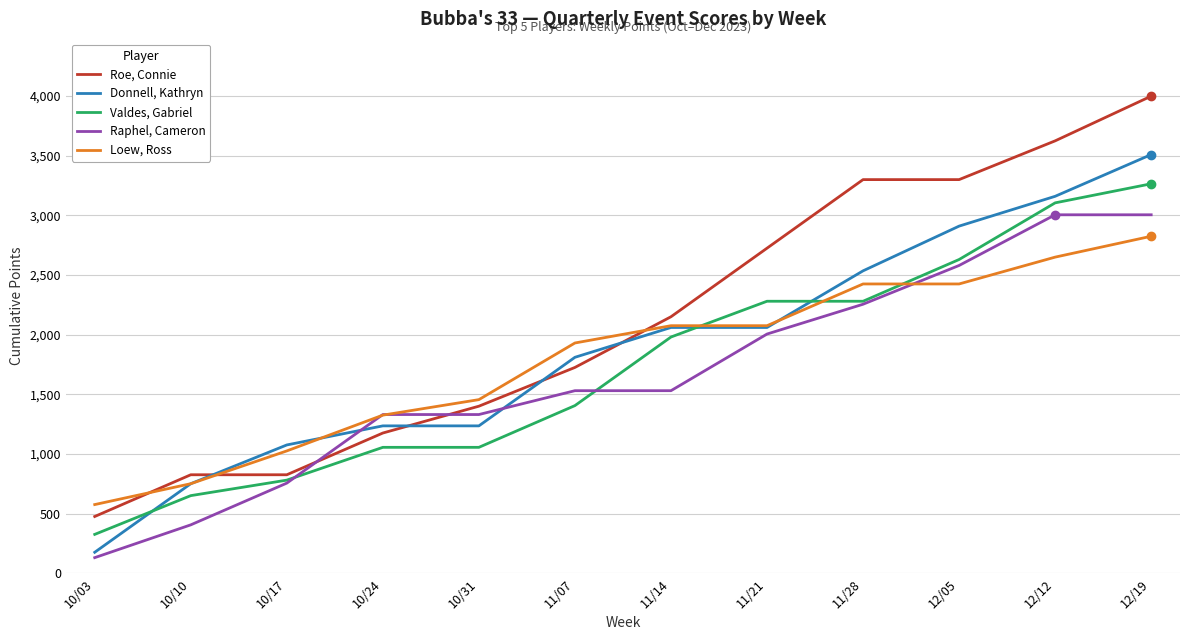

Between 10/03 and 11/28, which series saw the biggest shift?

Roe, Connie